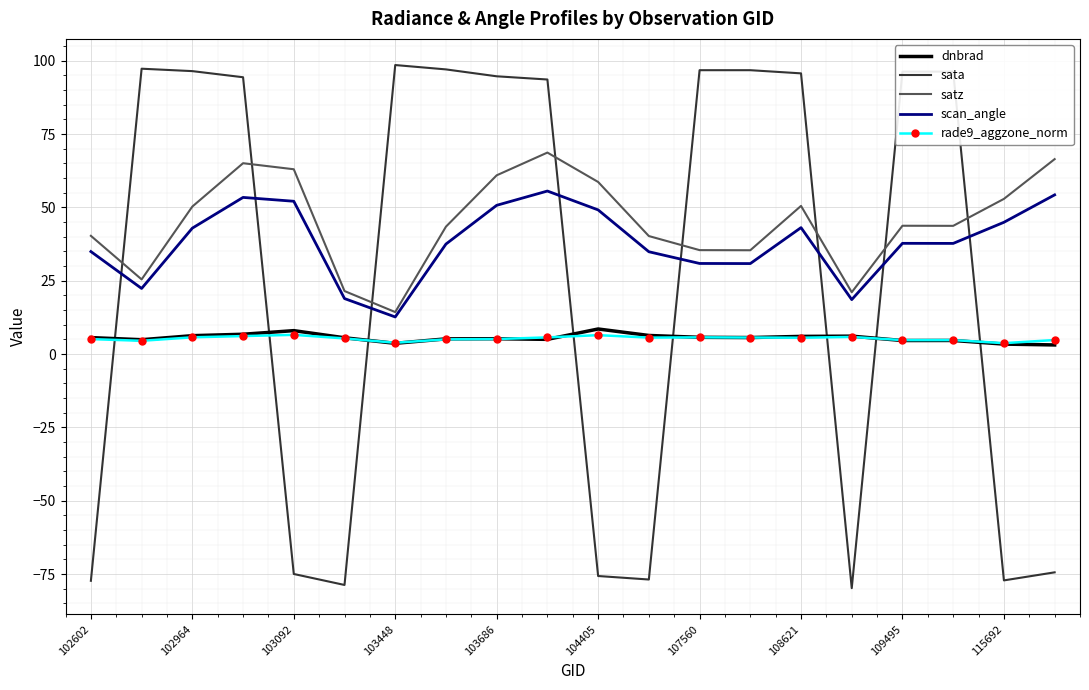

What is the minimum value shown in the chart?

-79.8